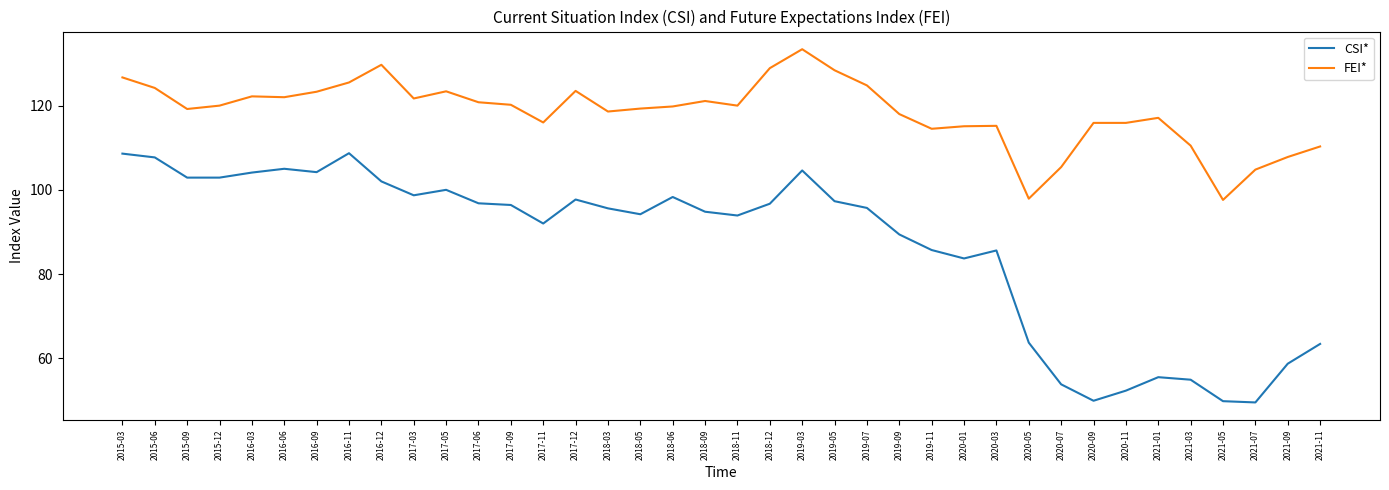

What is the difference between the maximum and minimum values in the CSI* series?

59.2